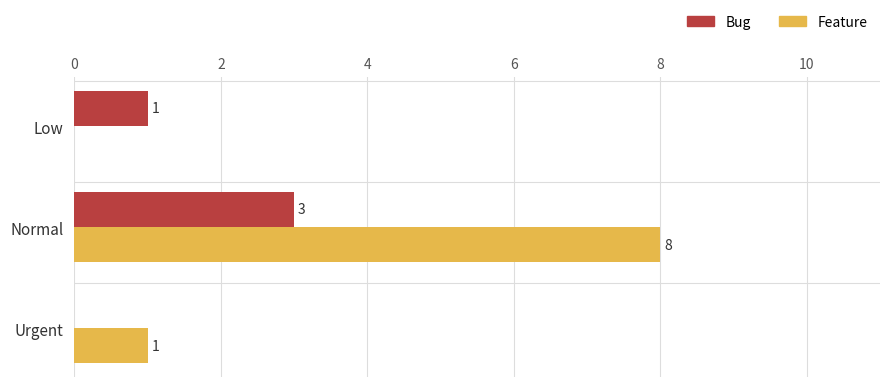

Is the value of Feature at Low greater than the value of Bug at Normal?

No